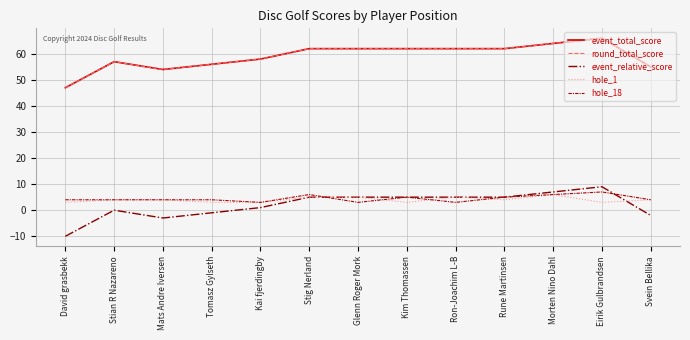

Where is hole_18 nearest to the value 5?

Kim Thomassen